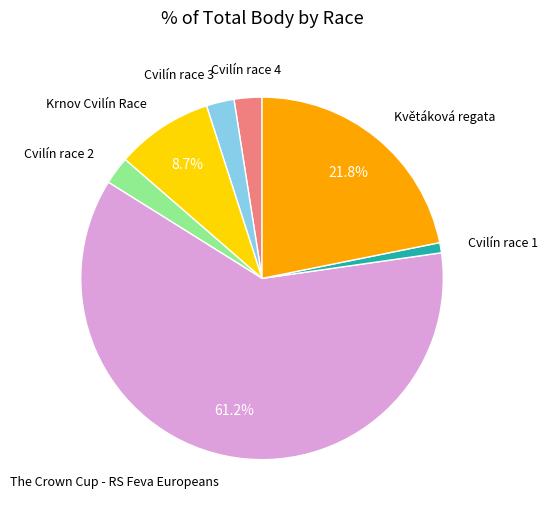

Between Cvilín race 2 and Květáková regata, which is larger?

Květáková regata